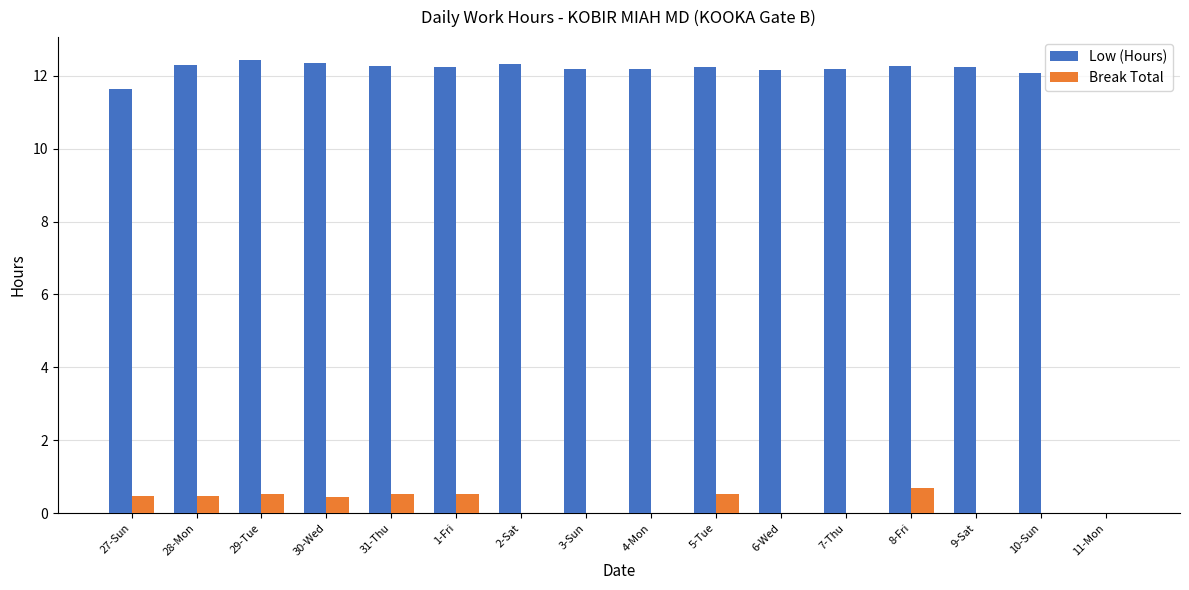

How many positive values does the Break Total series have?

8